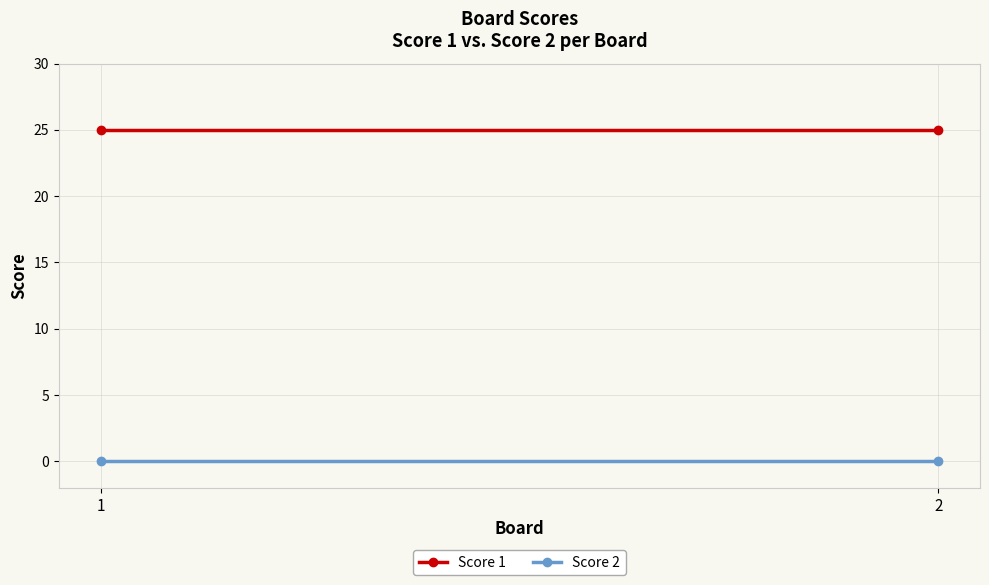

Is the value of Score 1 at 2 greater than the value of Score 2 at 2?

Yes